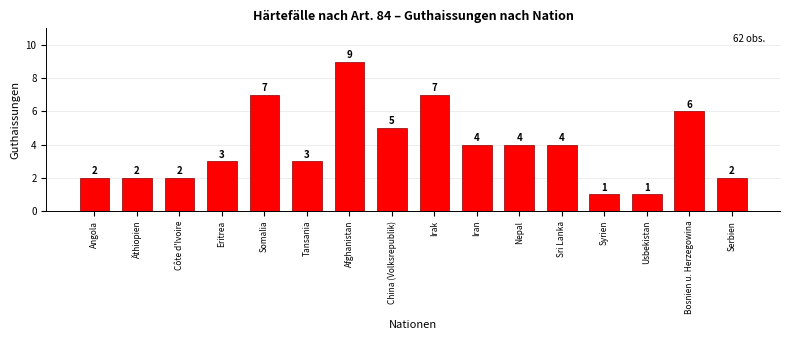

Reading left to right, what are all the values shown in this chart?

Angola=2	Äthiopien=2	Côte d'Ivoire=2	Eritrea=3	Somalia=7	Tansania=3	Afghanistan=9	China (Volksrepublik)=5	Irak=7	Iran=4	Nepal=4	Sri Lanka=4	Syrien=1	Usbekistan=1	Bosnien u. Herzegowina=6	Serbien=2